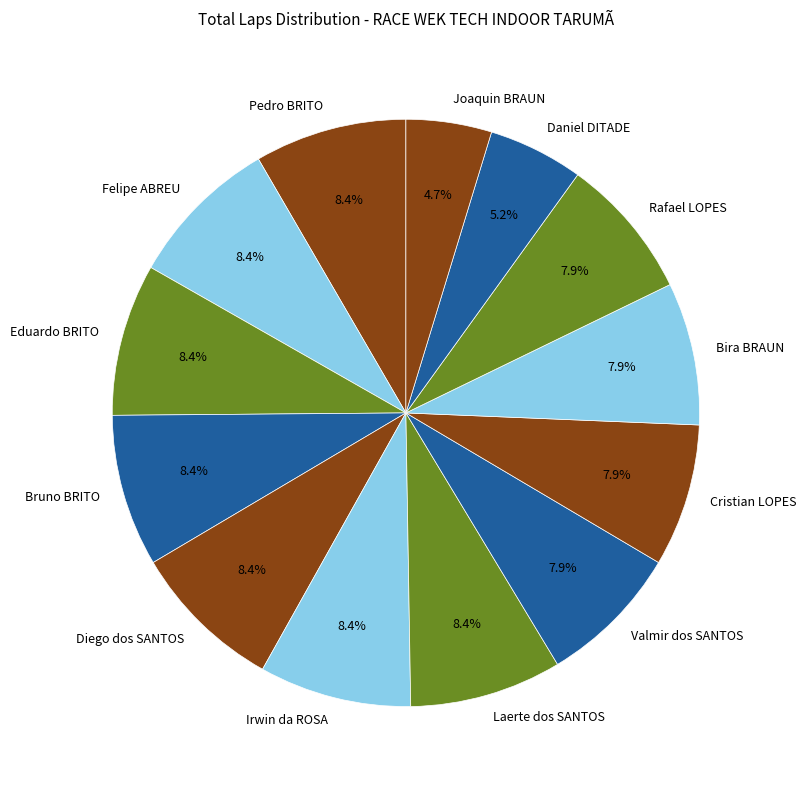

To the nearest percent, what percentage of the pie is Bira BRAUN?

8%